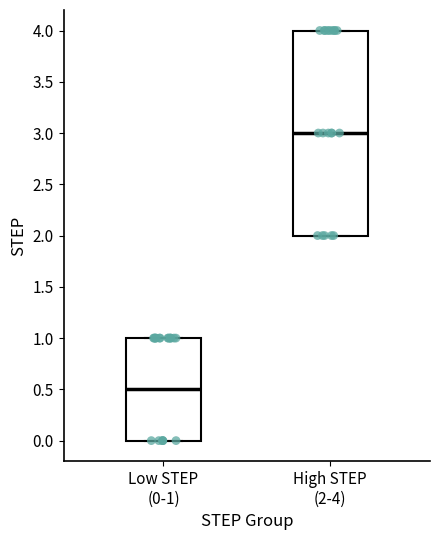

Reading left to right, transcribe this box plot: for each box, give where its median line is, the range the box spans, and where its two whiskers end, as read against the y-axis. The values are not printed on the chart, so give them approximately, as read against the axis.

Low STEP (0-1): median 0.5, box 0.0 to 1.0, whiskers 0.0 to 1.0
High STEP (2-4): median 3.0, box 2.0 to 4.0, whiskers 2.0 to 4.0